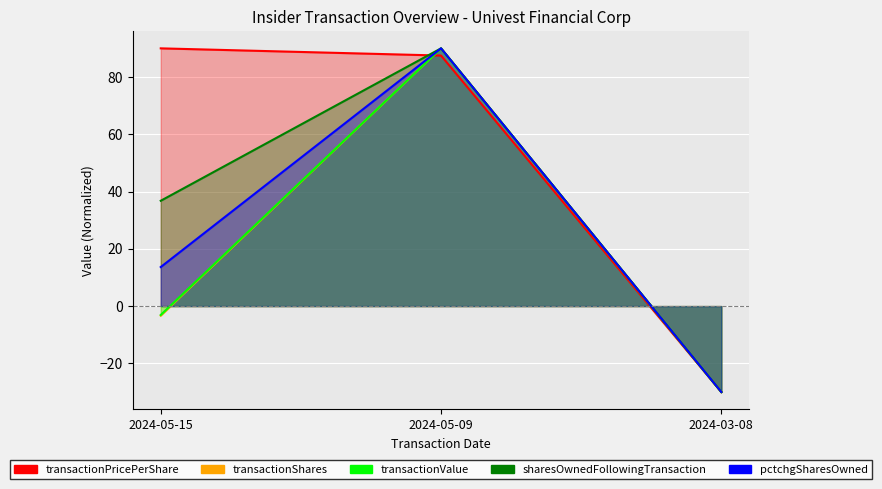

What is the label of the 3rd point from the left?

2024-03-08